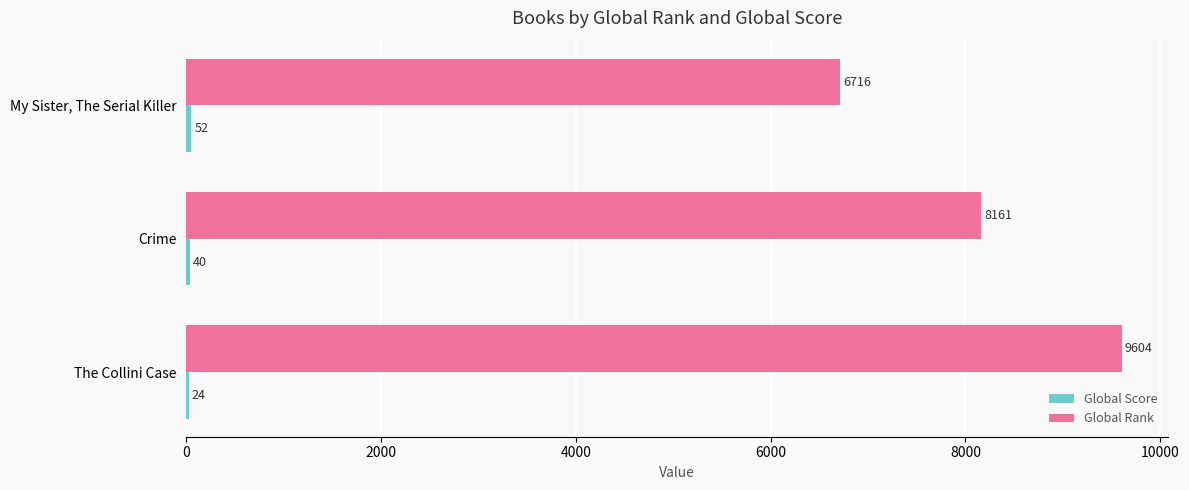

Count the number of categories in the chart.

3